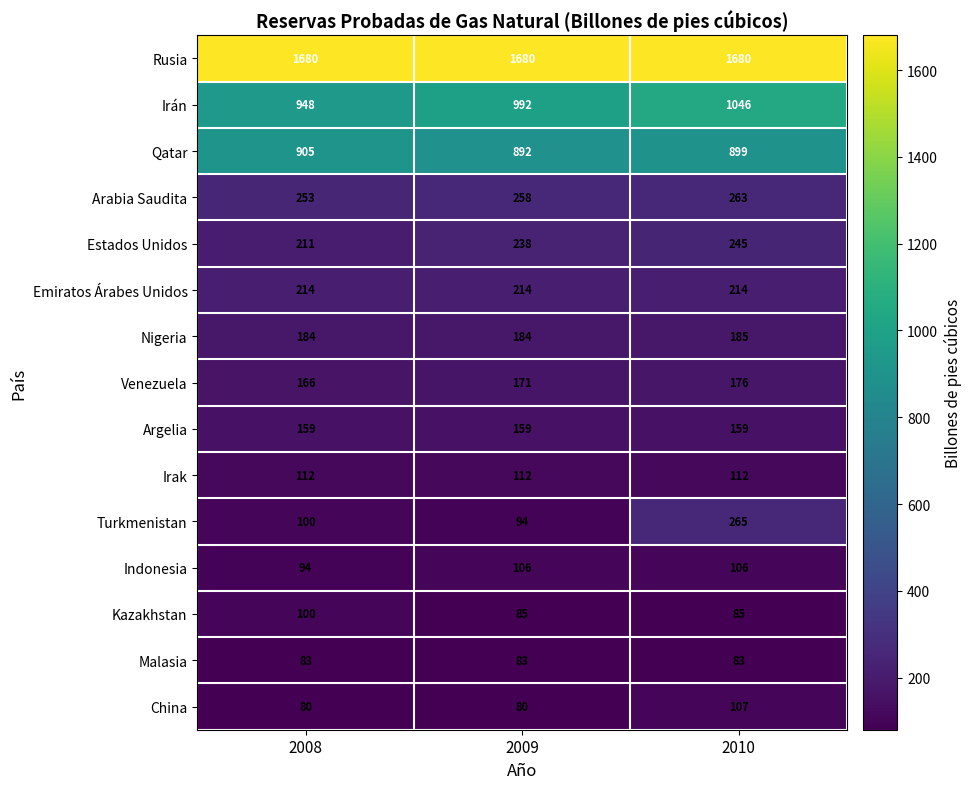

How many distinct data groups are displayed?

15